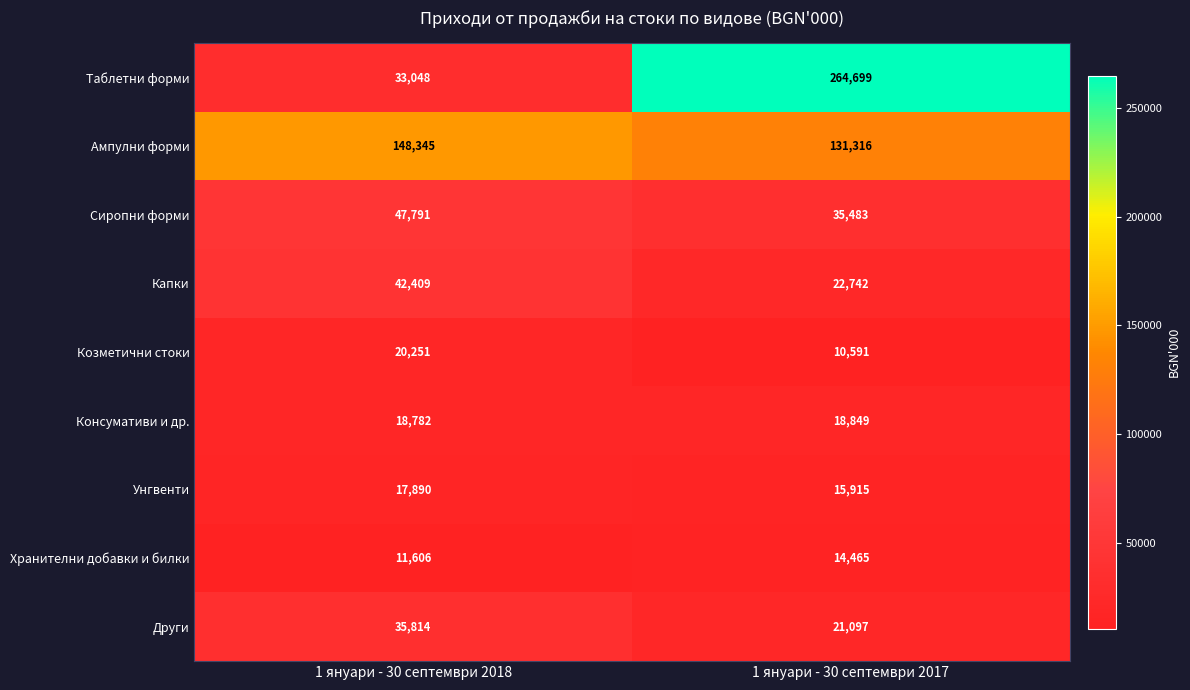

At which label does Хранителни добавки и билки reach its minimum?

1 януари - 30 септември 2018